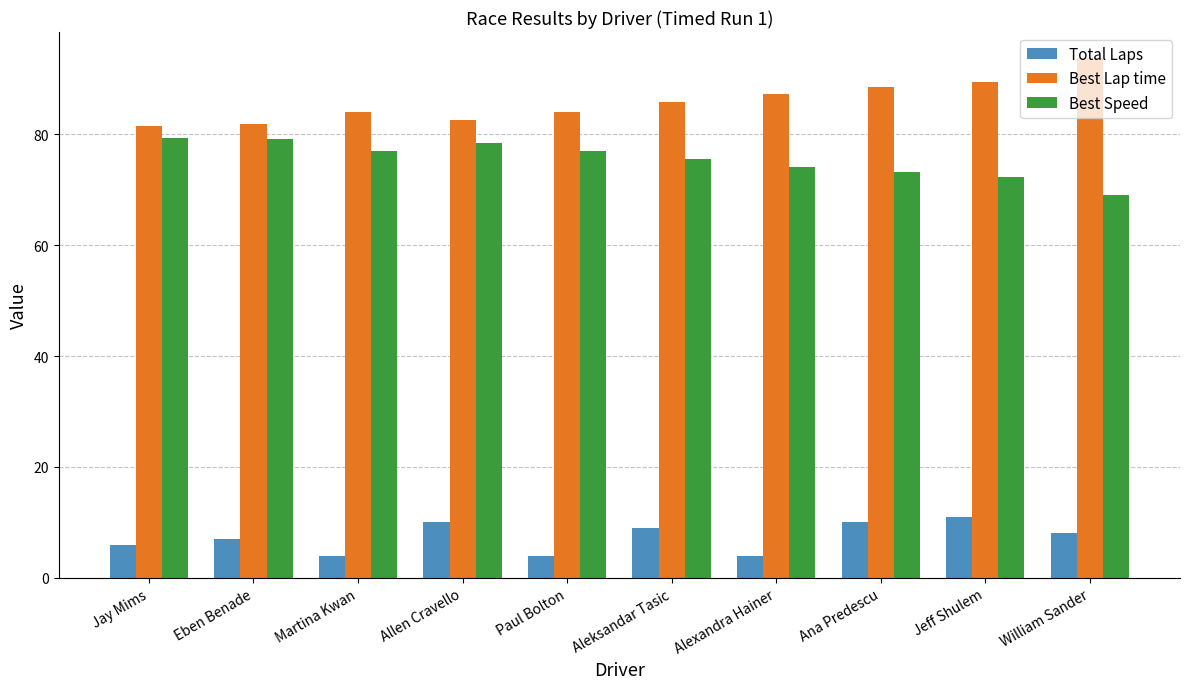

What is the approximate value of Best Speed at Allen Cravello?

78.5